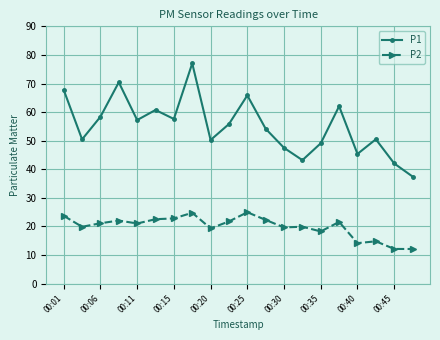

True or false: P1 has more than 0 interior local peaks.

True